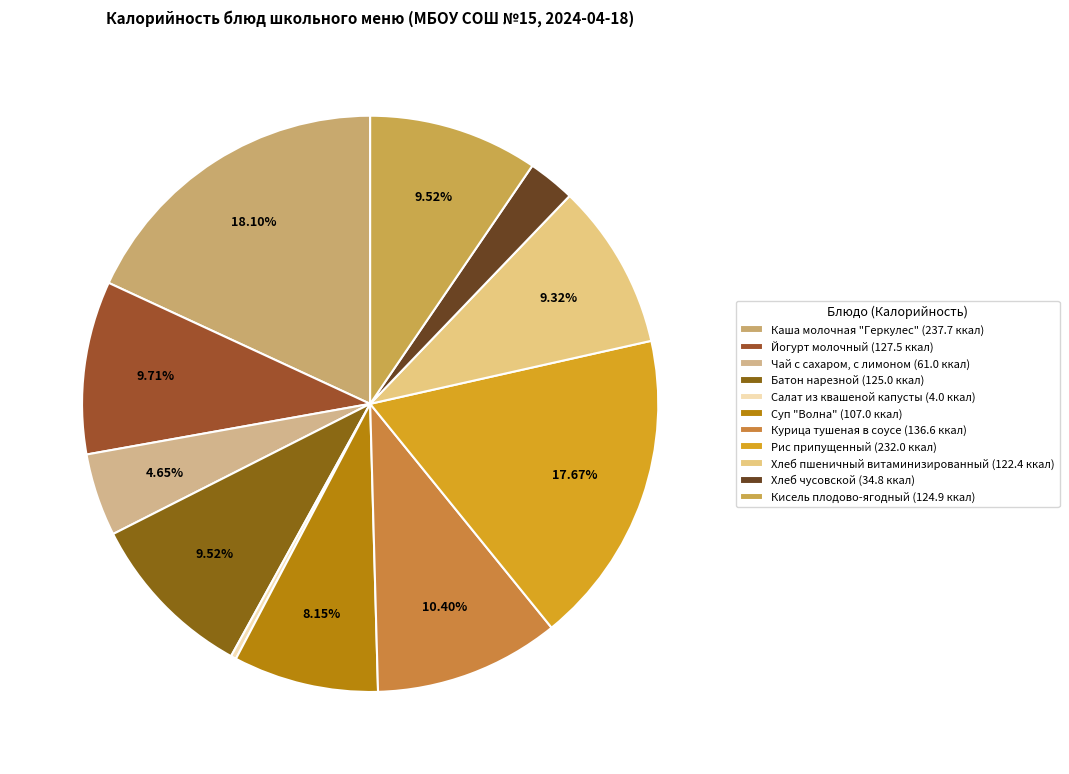

How many slices are in this pie chart?

11